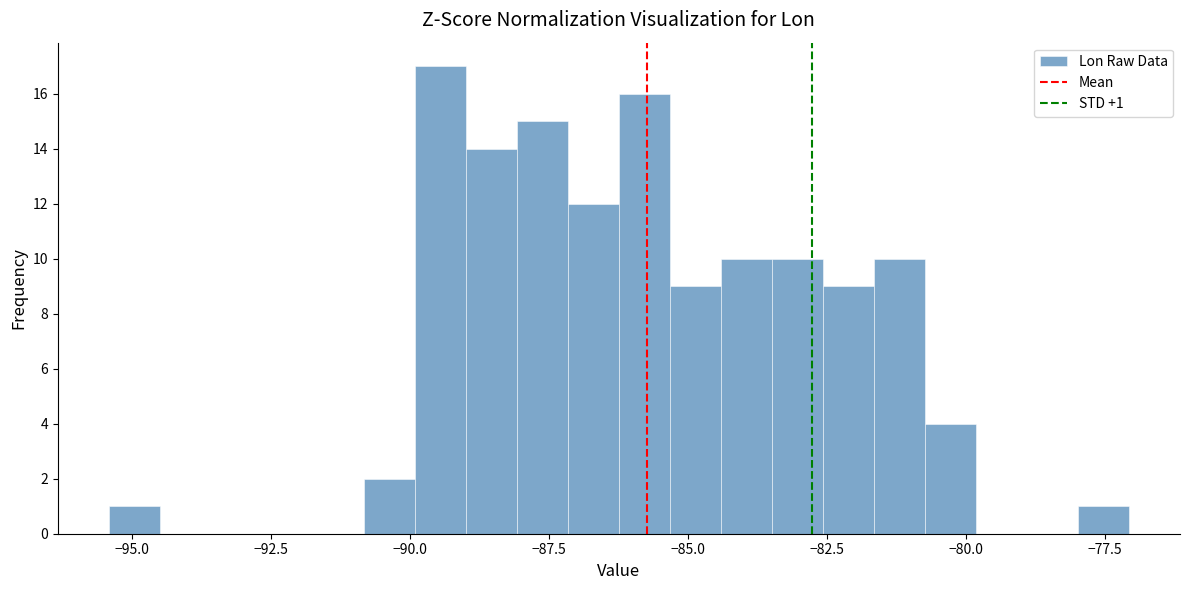

Read against the x-axis, roughly where is the centre of the tallest bar?

-89.5